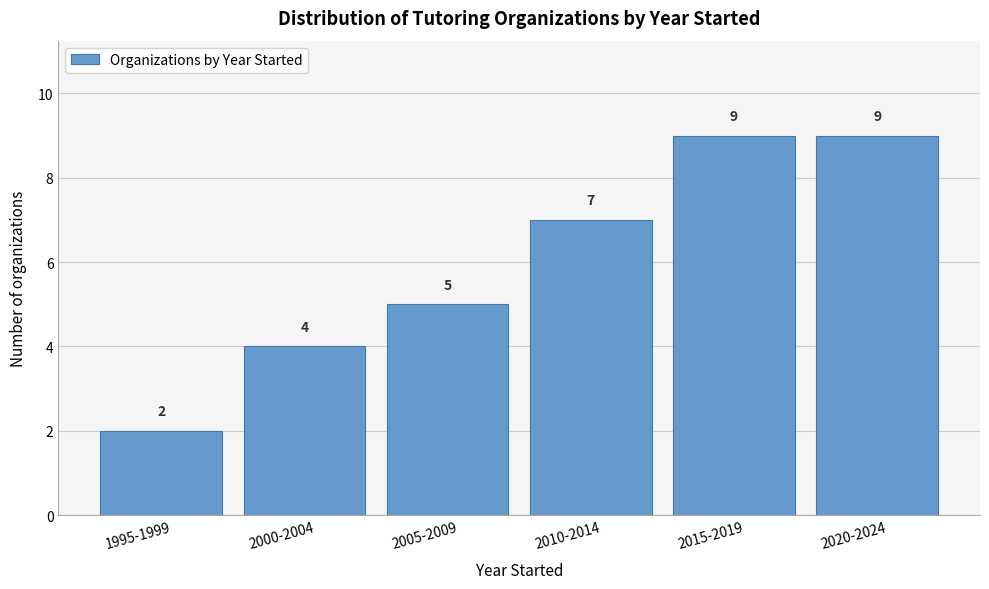

Reading left to right, extract all data points from this chart.

2	4	5	7	9	9